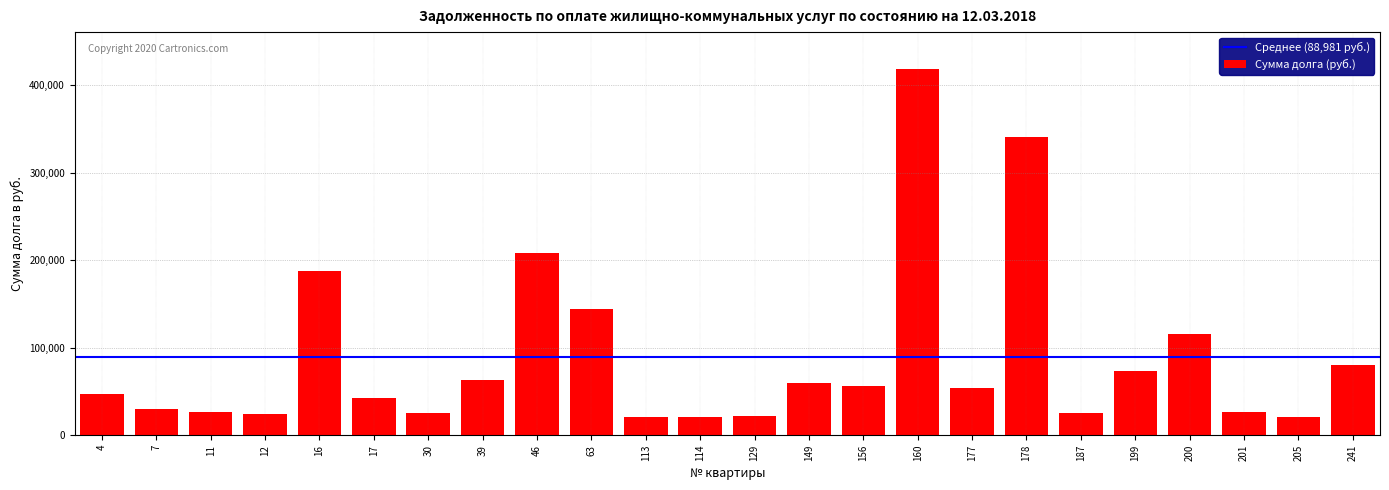

What is the approximate value at 199?

73750.7